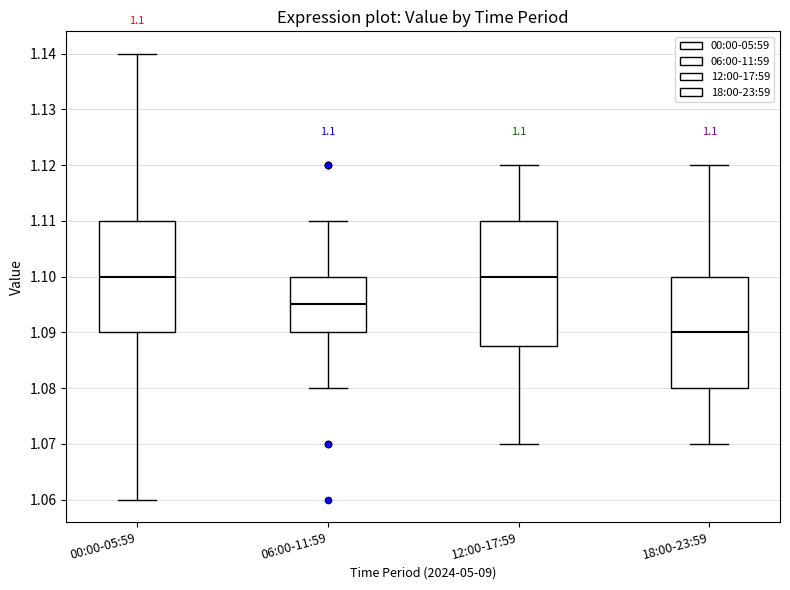

Which box has the lowest median line?

18:00-23:59